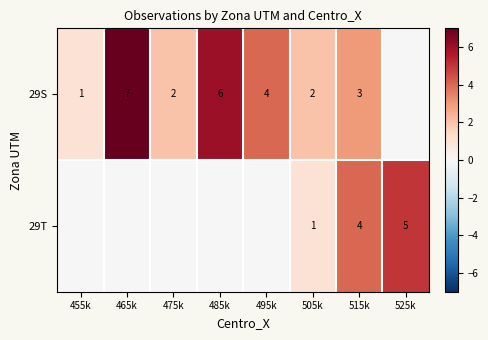

Is it true that 29S equals 2 at 505k?

True